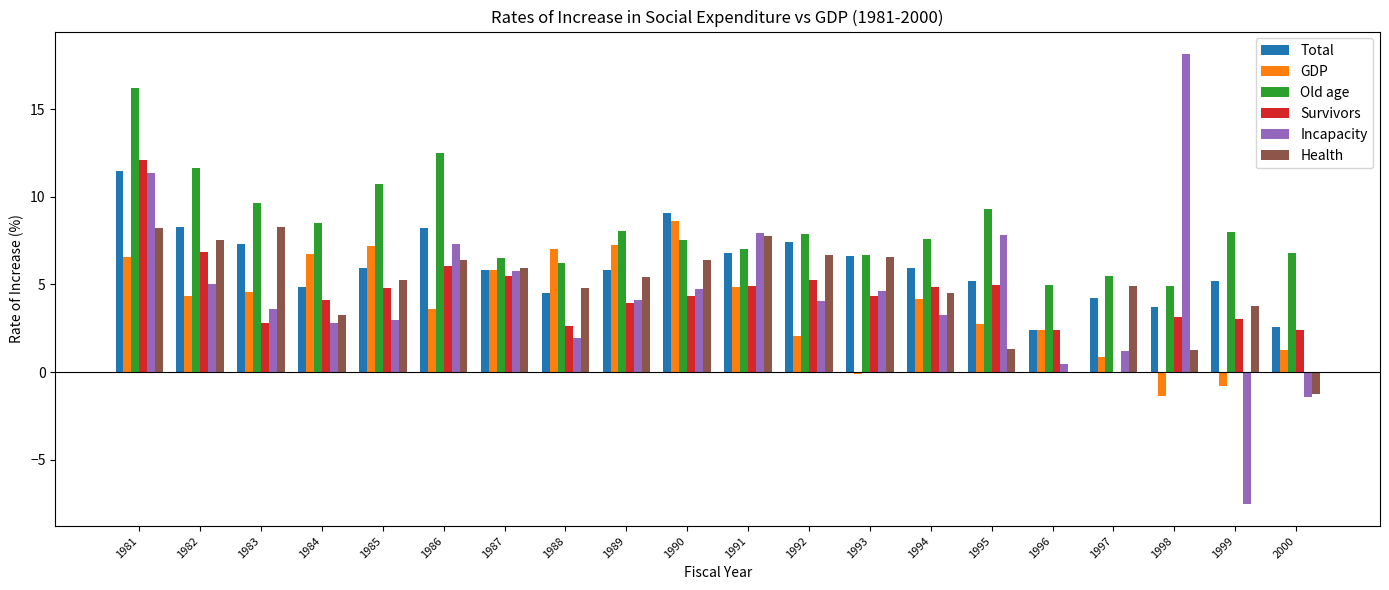

Which label corresponds to the largest value in the chart?

1998